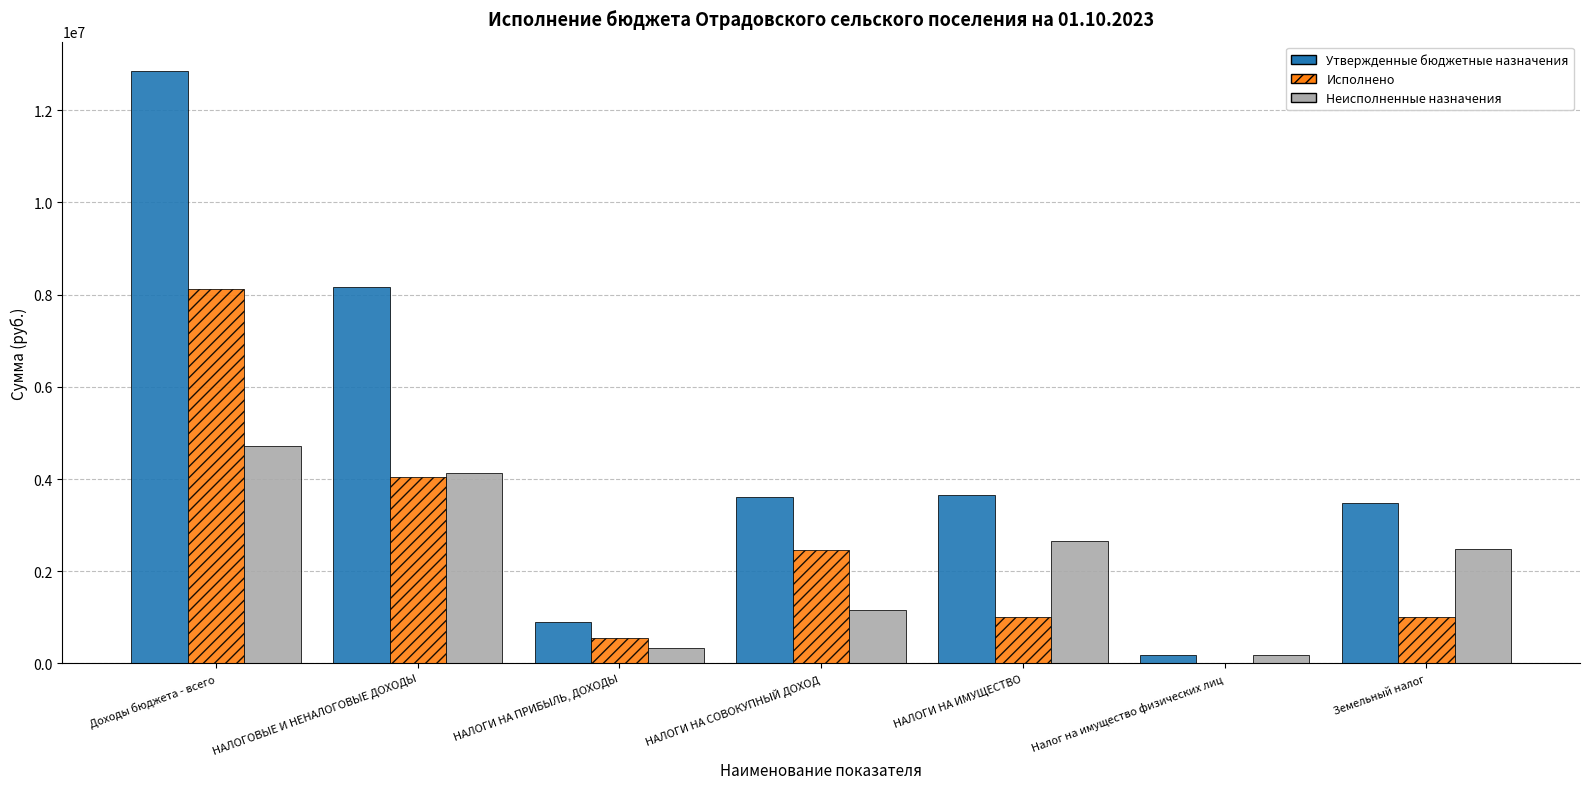

Where is Утвержденные бюджетные назначения nearest to the value 6515700?

НАЛОГОВЫЕ И НЕНАЛОГОВЫЕ ДОХОДЫ